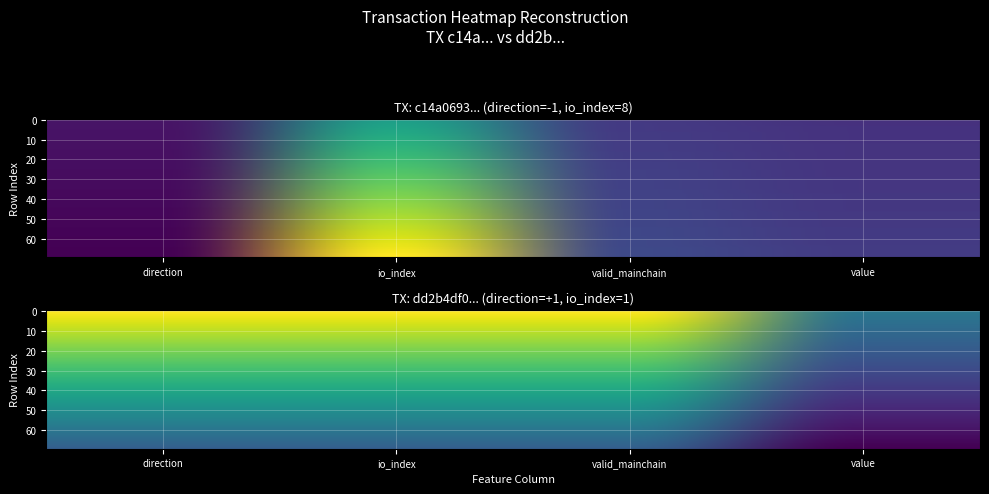

Rank the series by their maximum value, from highest to lowest.

c14a0693b141658ca8f0234d2b5f264dc83cb4f, dd2b4df0fa842be45f14fe82b83ece21dda6988